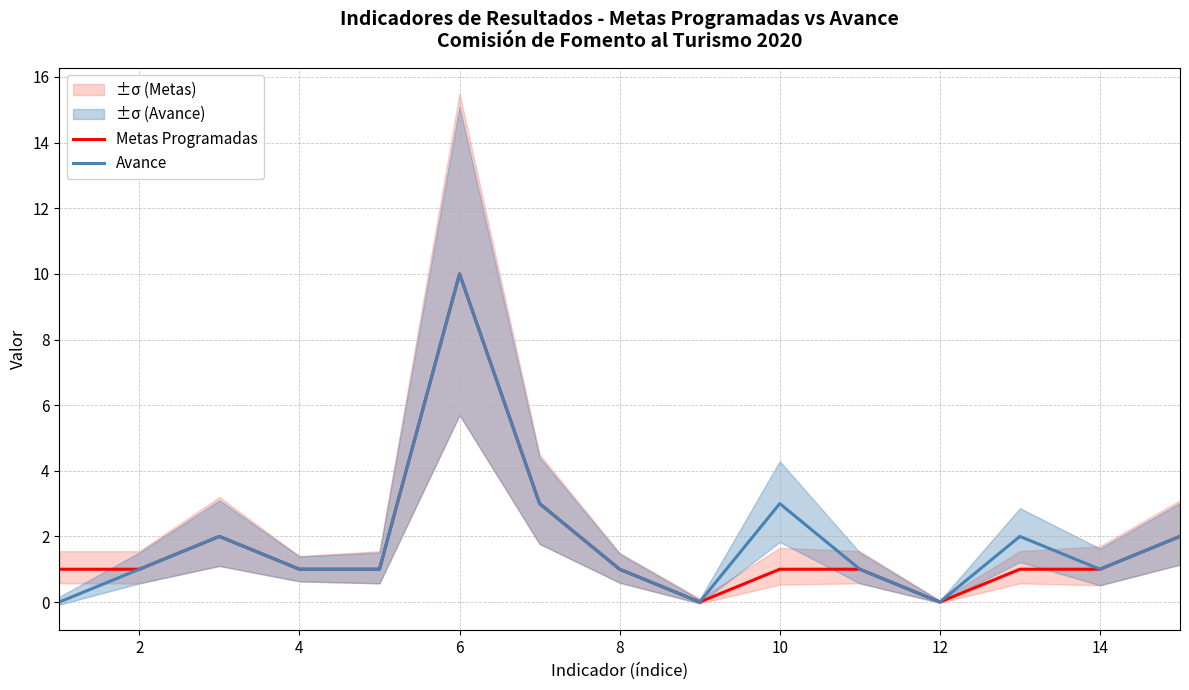

What is the average value of the Avance series?

2